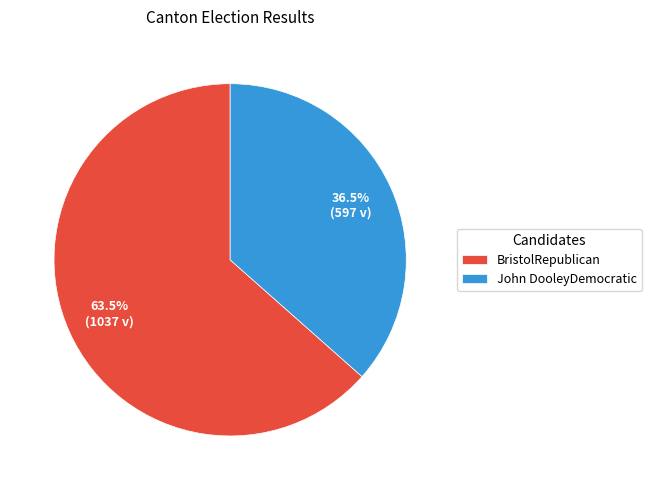

Which category has the biggest portion of the pie?

BristolRepublican